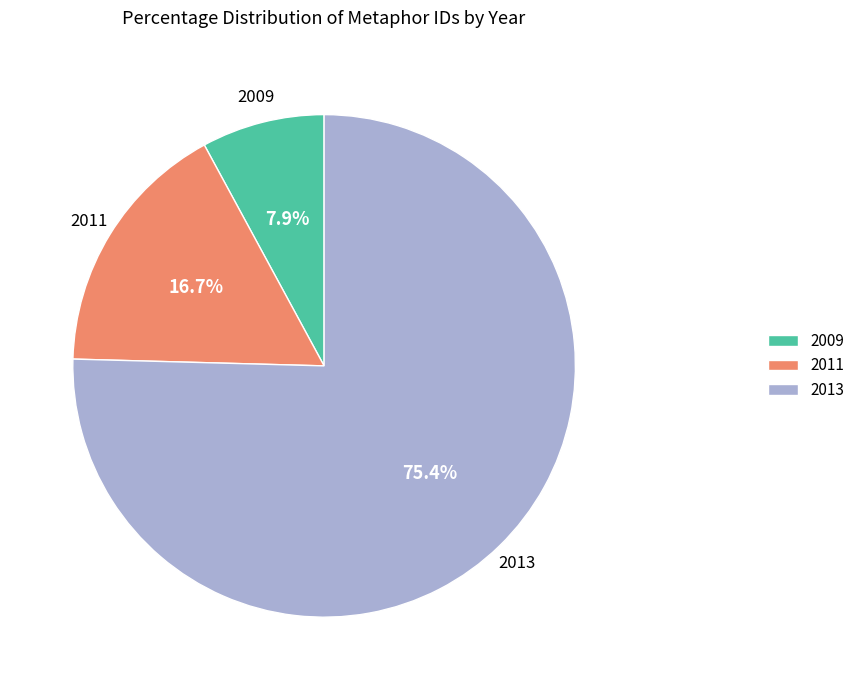

Combined, do 2011 and 2013 account for over 50%?

Yes